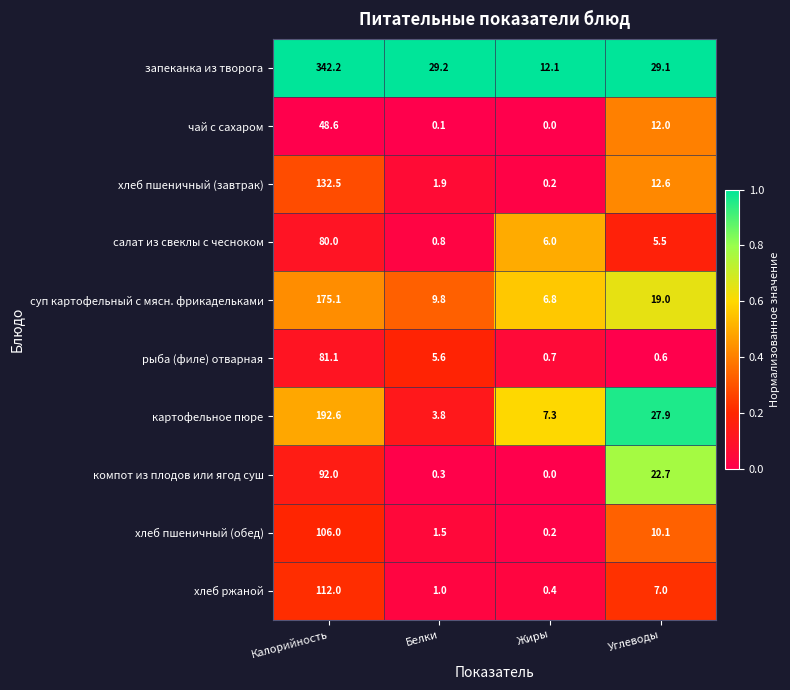

List the series in order of their peak value, lowest first.

чай с сахаром, салат из свеклы с чесноком, рыба (филе) отварная, компот из плодов или ягод суш, хлеб пшеничный (обед), хлеб ржаной, хлеб пшеничный (завтрак), суп картофельный с мясн. фрикадельками, картофельное пюре, запеканка из творога